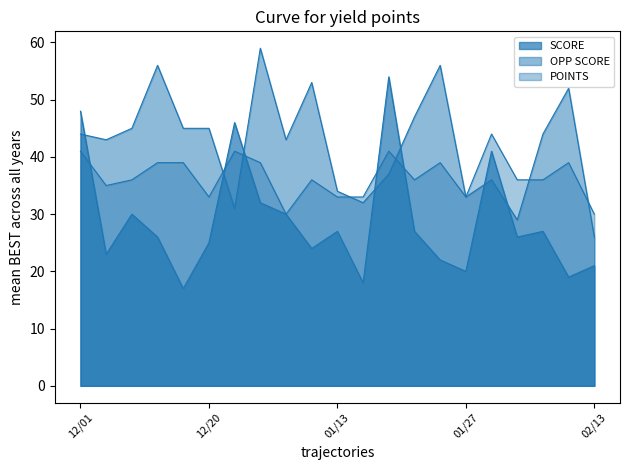

What is the difference between the second highest and minimum values in the SCORE series?

31